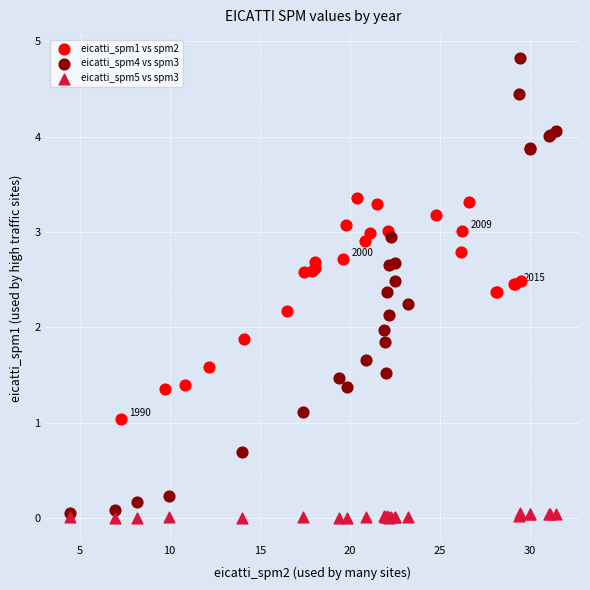

Which series has the widest spread of Y values?

eicatti_spm4 vs spm3